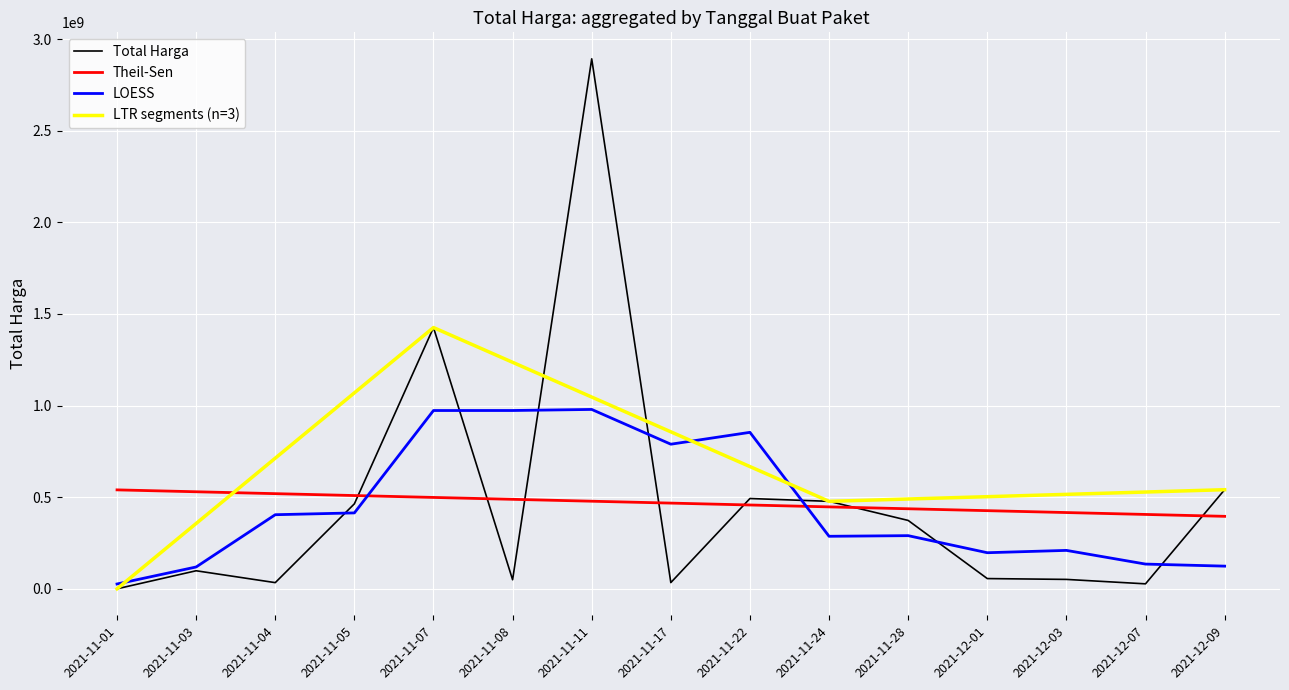

What is the greatest value displayed?

2892122000.0